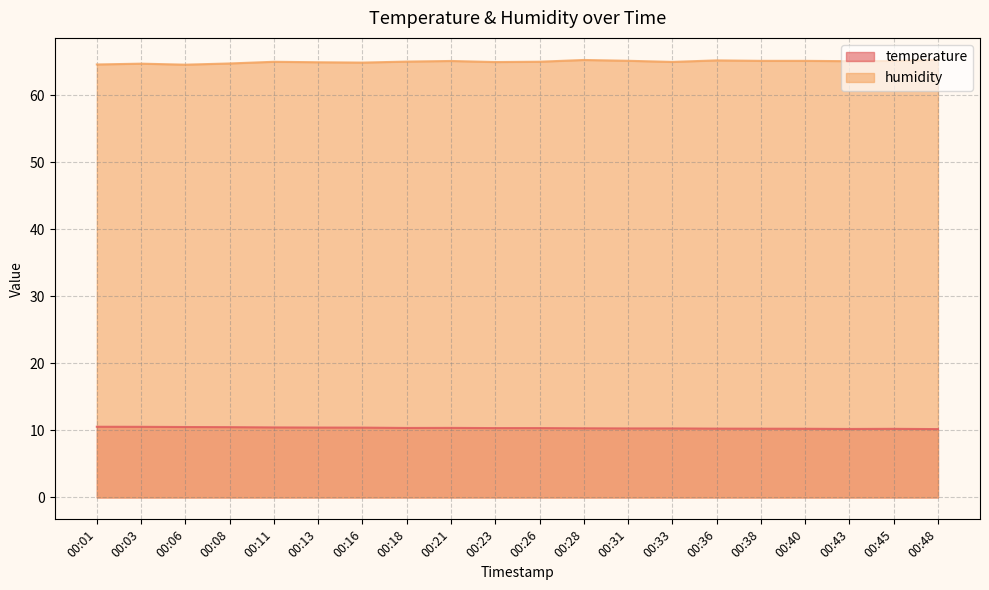

Where does the humidity series first go above 65?

00:11